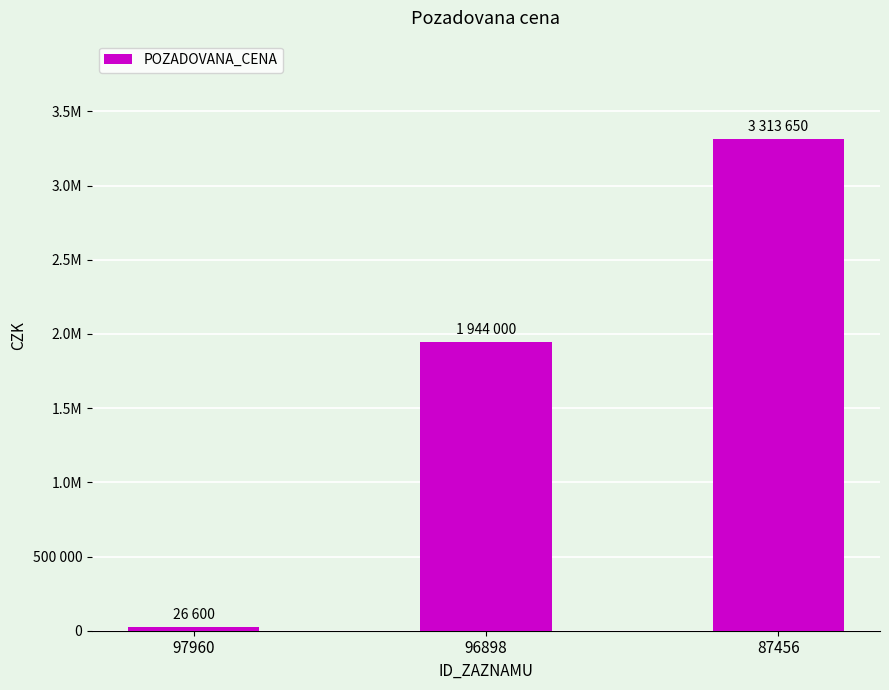

Does the chart contain any negative values?

No